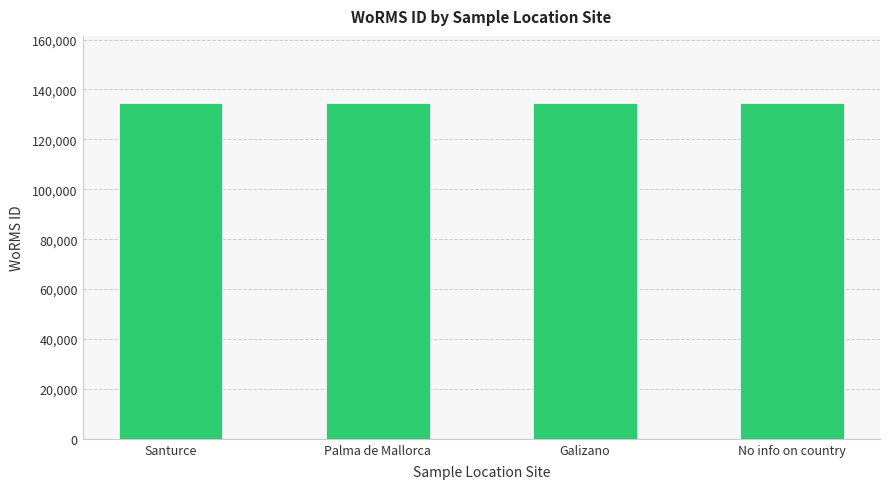

What is the average value?

134564